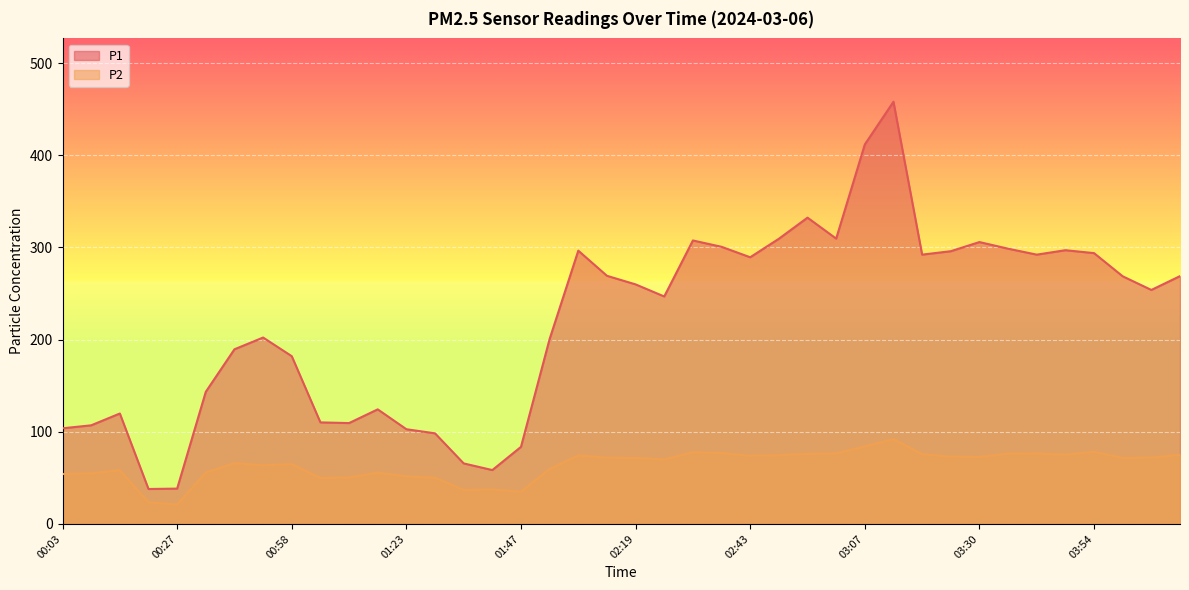

What is the greatest value displayed?

458.1